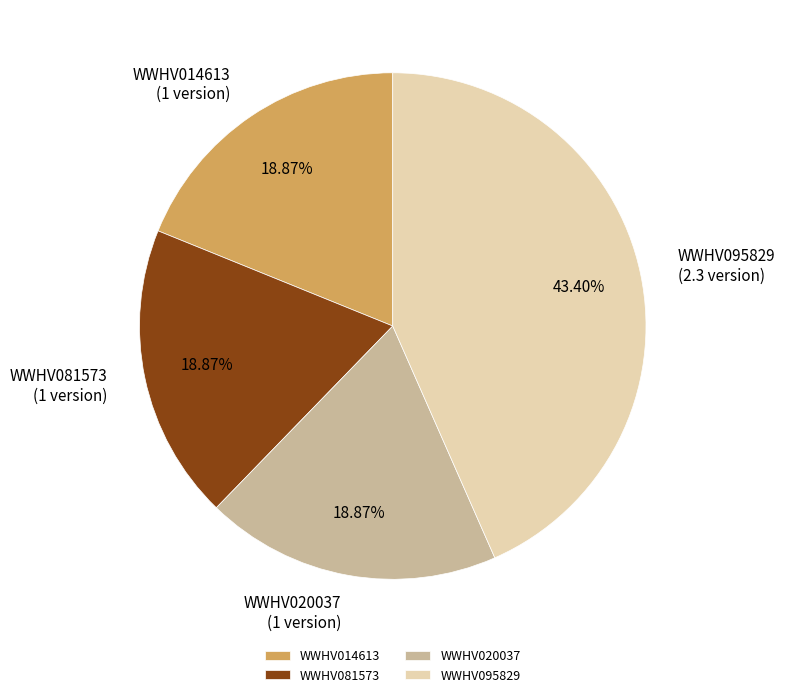

To the nearest percent, what is the difference between the largest and smallest slice percentages?

25%